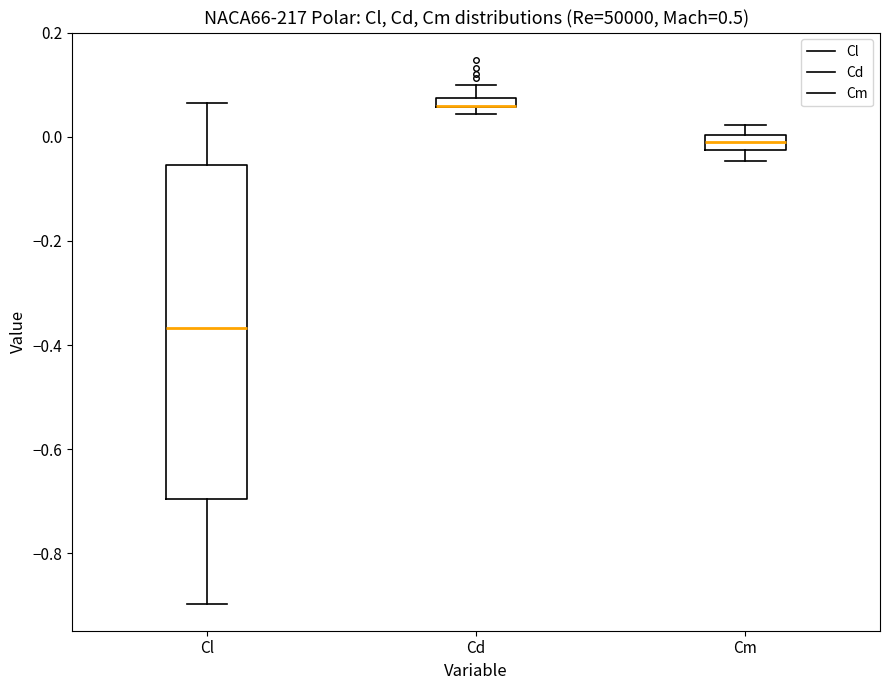

Where does the lower whisker of the box for Cl end on the y-axis? The values are not printed on the chart, so give them approximately, as read against the axis.

-0.90